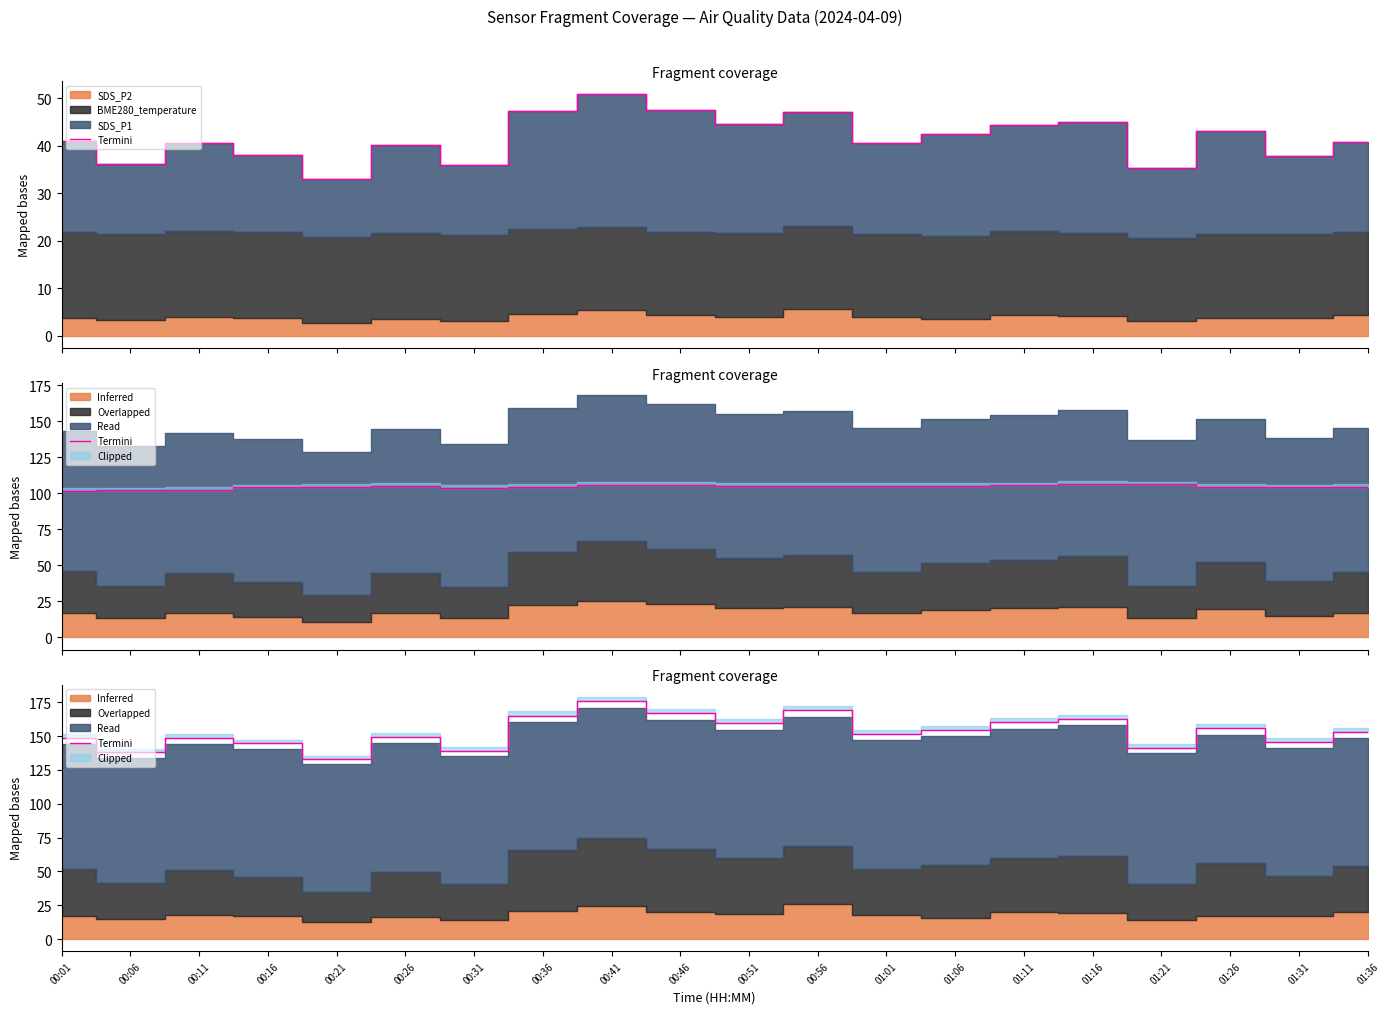

The value at 00:56 is 251.0. True or false?

False